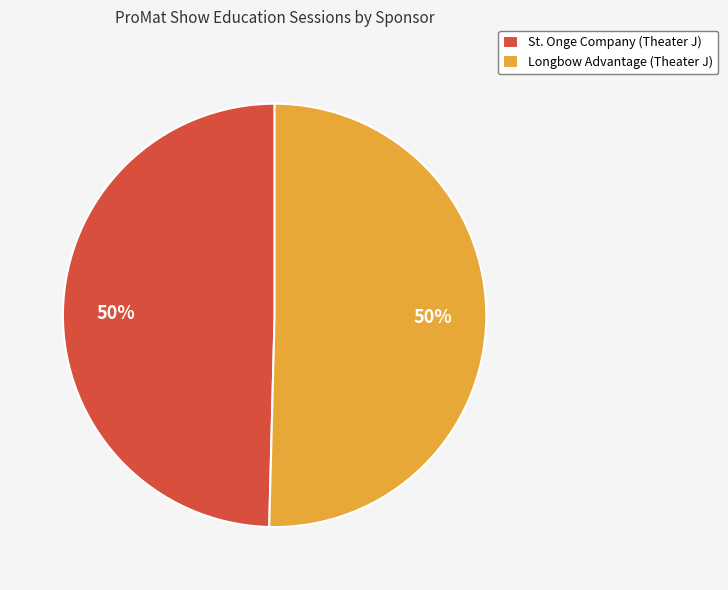

Do Longbow Advantage (Theater J) and St. Onge Company (Theater J) together represent more than half of the pie?

Yes